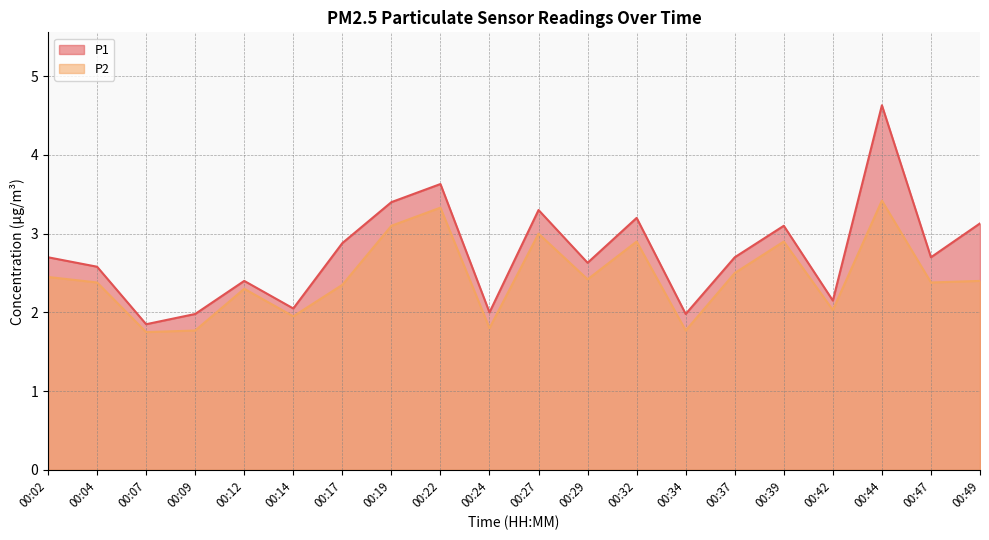

Reading right to left, transcribe all the data shown in this chart.

P1: 00:49=3.1	00:47=2.7	00:44=4.6	00:42=2.1	00:39=3.1	00:37=2.7	00:34=2.0	00:32=3.2	00:29=2.6	00:27=3.3	00:24=2.0	00:22=3.6	00:19=3.4	00:17=2.9	00:14=2.0	00:12=2.4	00:09=2.0	00:07=1.9	00:04=2.6	00:02=2.7
P2: 00:49=2.4	00:47=2.4	00:44=3.4	00:42=2.0	00:39=2.9	00:37=2.5	00:34=1.8	00:32=2.9	00:29=2.4	00:27=3.0	00:24=1.8	00:22=3.3	00:19=3.1	00:17=2.4	00:14=1.9	00:12=2.3	00:09=1.8	00:07=1.8	00:04=2.4	00:02=2.5